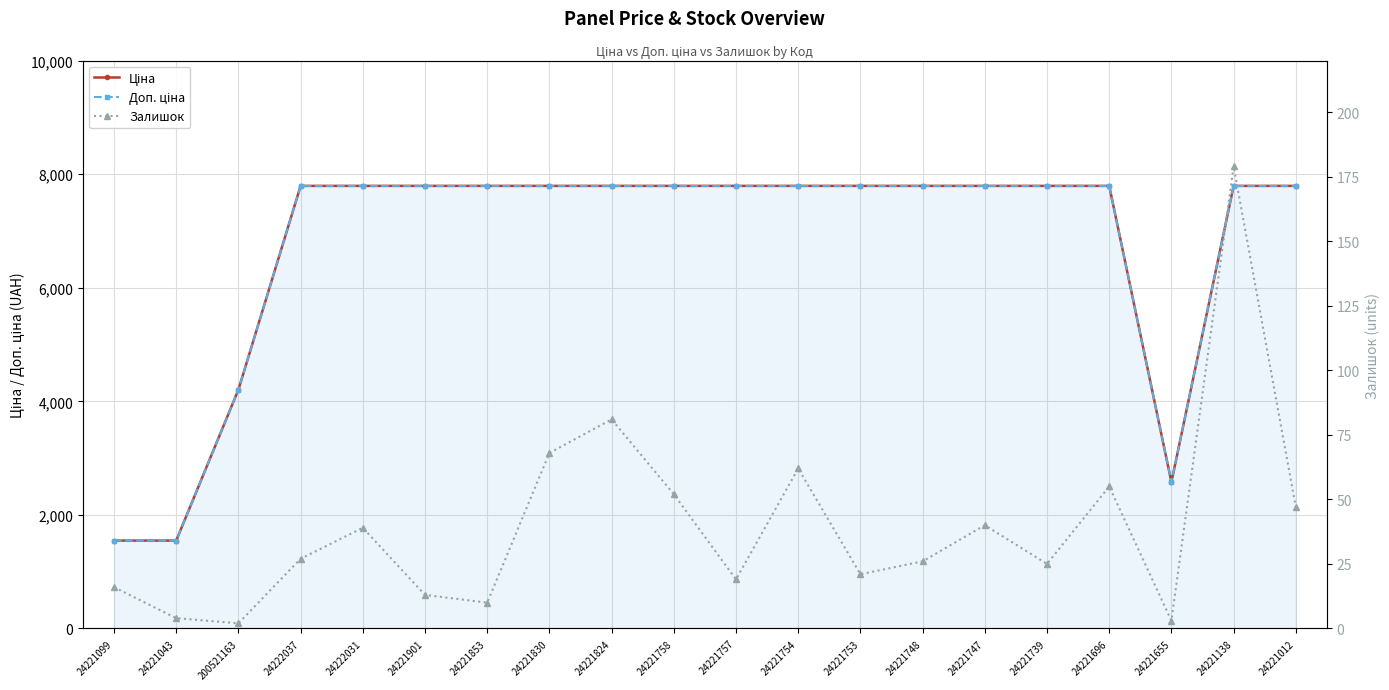

Reading left to right, transcribe all the data shown in this chart.

Ціна: 1547.7	1547.7	4204.8	7792.9	7792.9	7792.9	7792.9	7792.9	7792.9	7792.9	7792.9	7792.9	7792.9	7792.9	7792.9	7792.9	7792.9	2578.7	7792.9	7792.9
Доп. ціна: 1548.0	1548.0	4205.0	7792.9	7792.9	7792.9	7792.9	7792.9	7792.9	7792.9	7792.9	7792.9	7792.9	7792.9	7792.9	7792.9	7792.9	2579.0	7792.9	7792.9
Залишок: 16.0	4.0	2.0	27.0	39.0	13.0	10.0	68.0	81.0	52.0	19.0	62.0	21.0	26.0	40.0	25.0	55.0	3.0	179.0	47.0